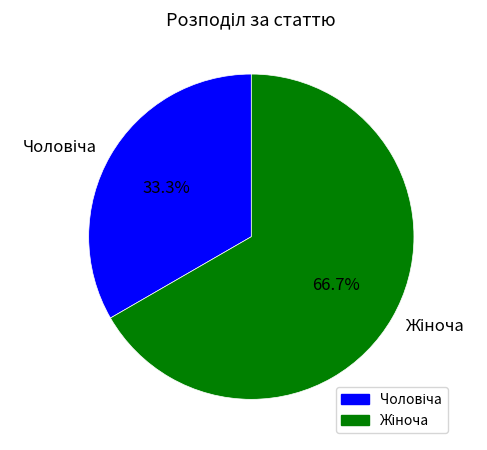

How many slices are in this pie chart?

2